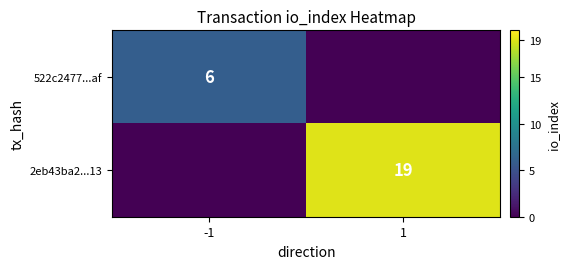

True or false: 2eb43ba2...13 has a value of 19 at 1.

True